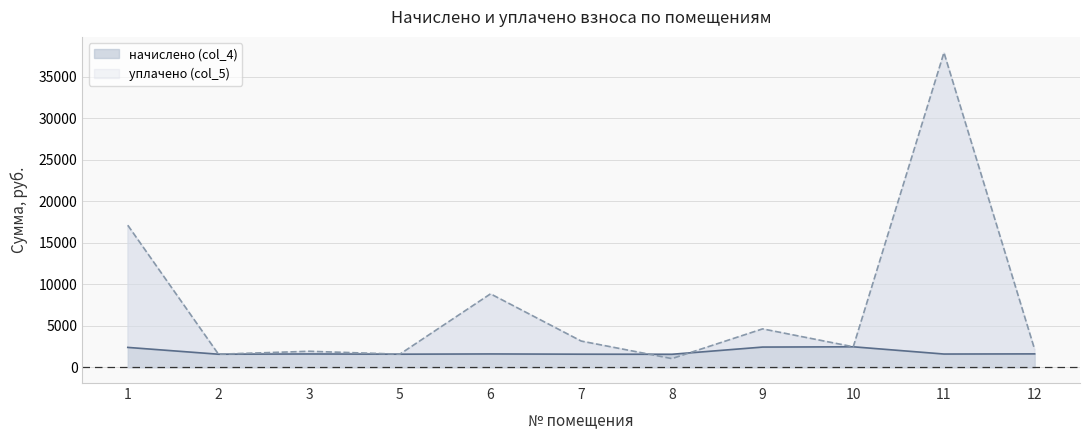

How many interior local valleys does the уплачено (col_5) series have?

4